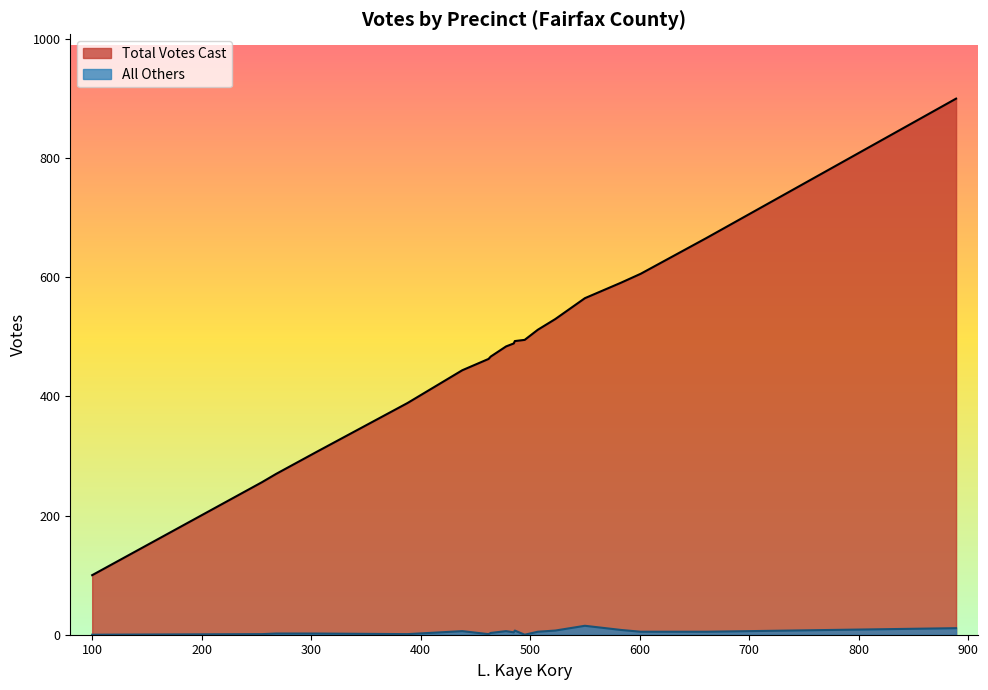

List the series in order of their peak value, lowest first.

All Others, Total Votes Cast